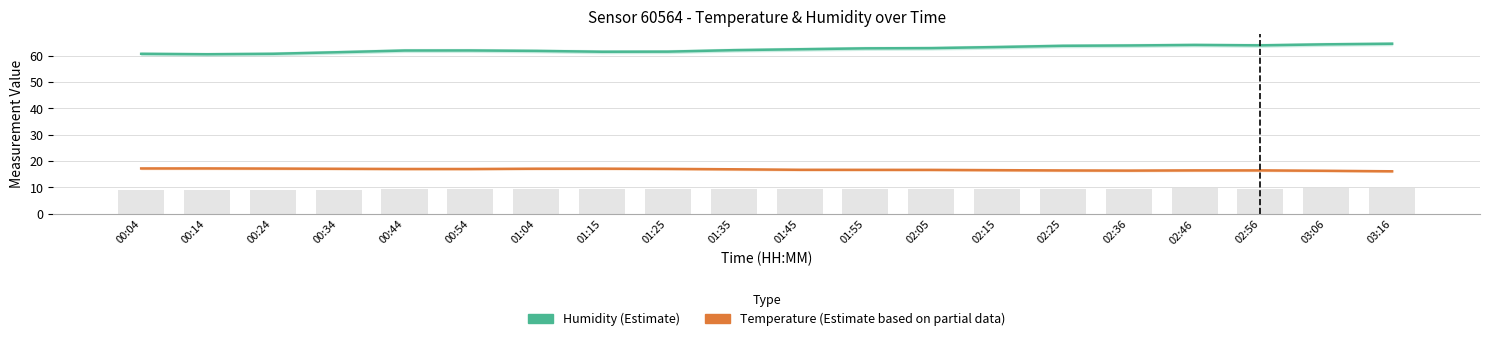

What value does the Temperature (Estimate based on partial data) series have at 02:36?

16.4